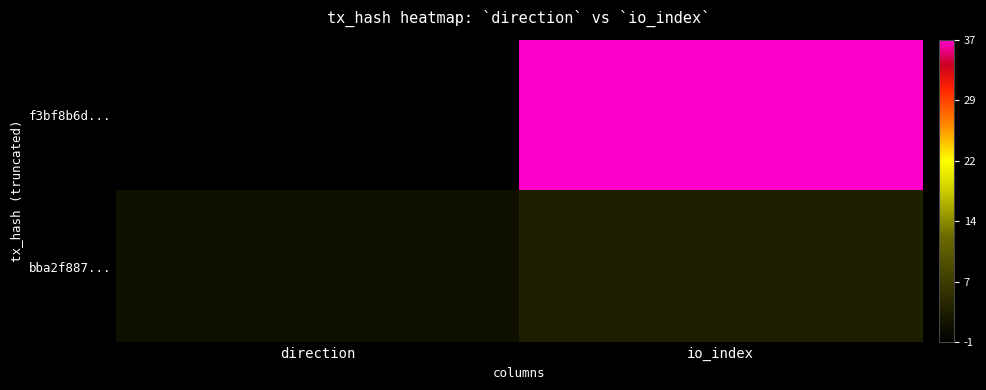

At which category is the sum across all series the highest?

io_index